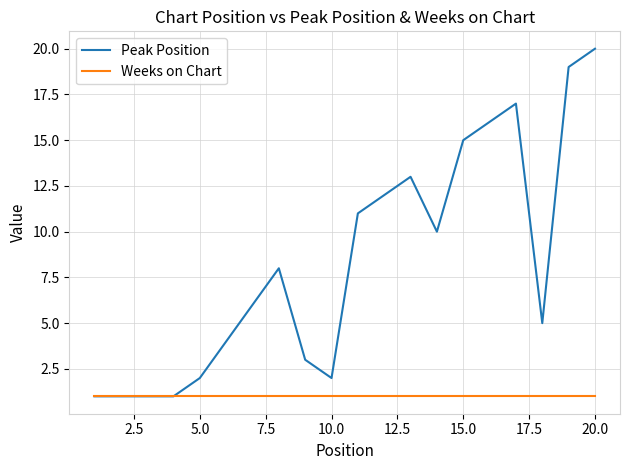

Which series has the largest range (max minus min)?

Peak Position